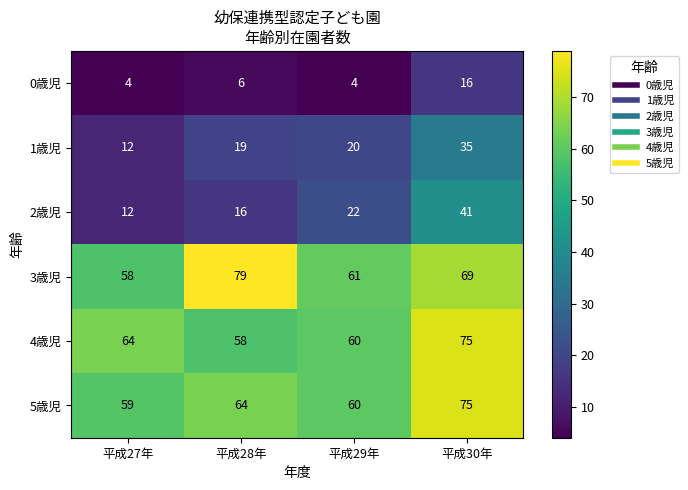

Count the 3歳児 values in the range 61 to 79.

3